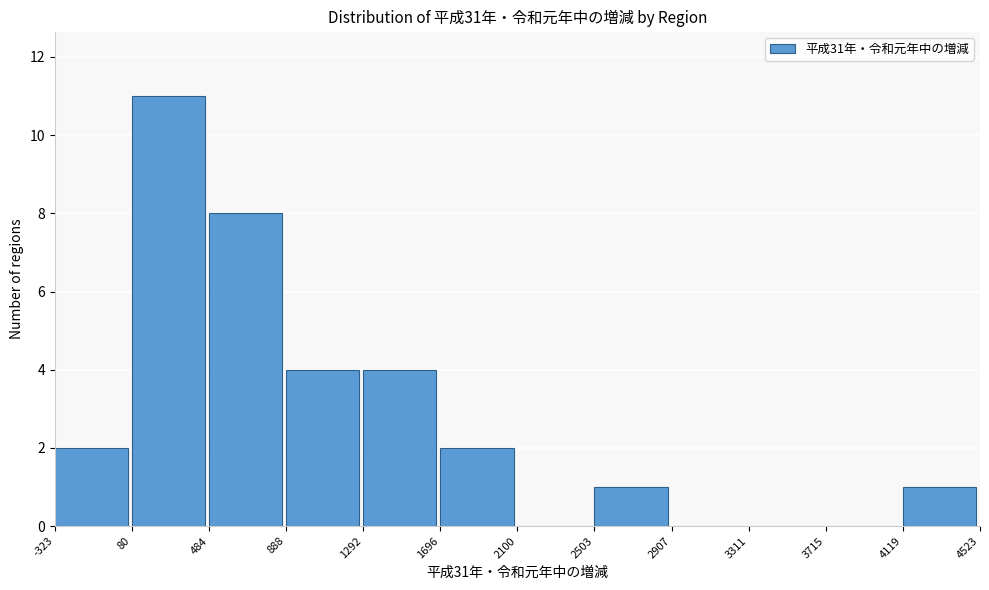

How tall is the bar that spans -323 to 80 on the x-axis? The values are not printed on the chart, so give them approximately, as read against the axis.

2